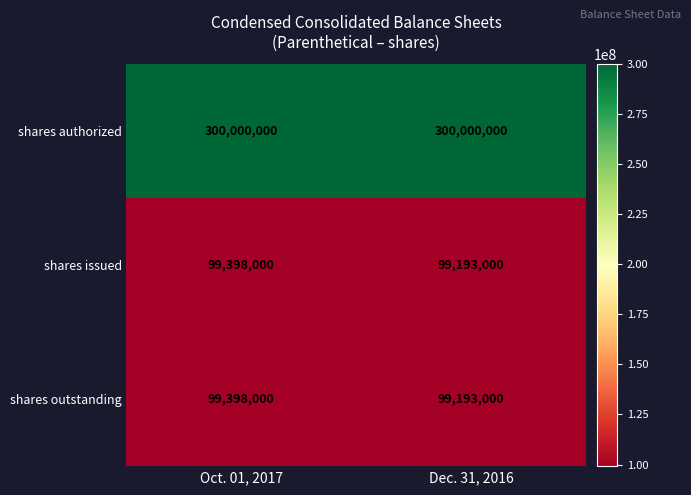

List the labels in order of shares issued value, largest first.

Oct. 01, 2017, Dec. 31, 2016